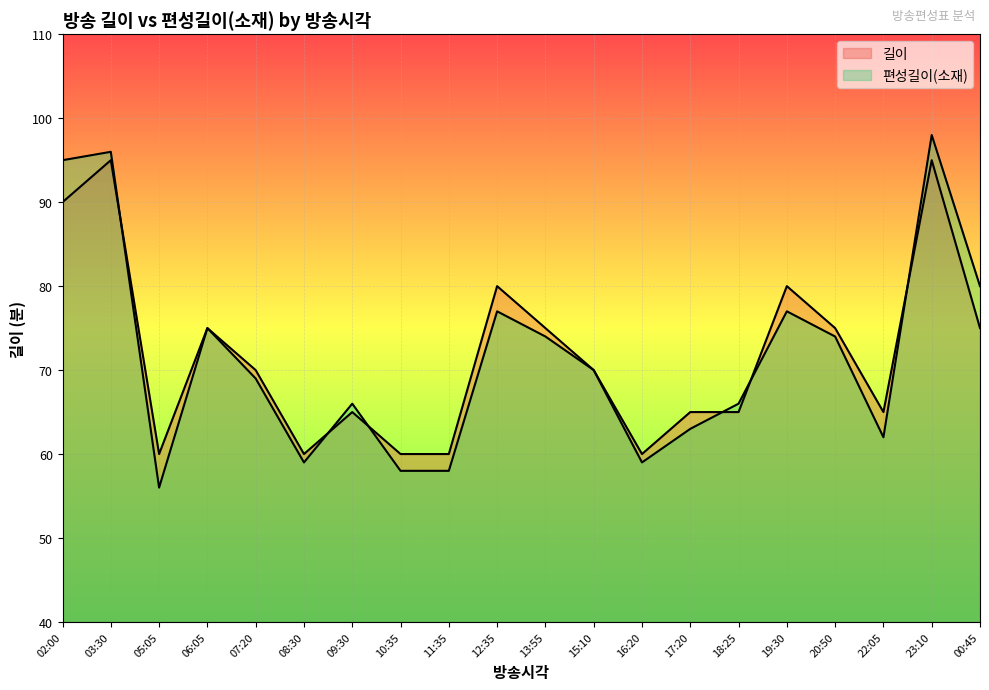

Does the chart display data point markers on the line(s)?

No